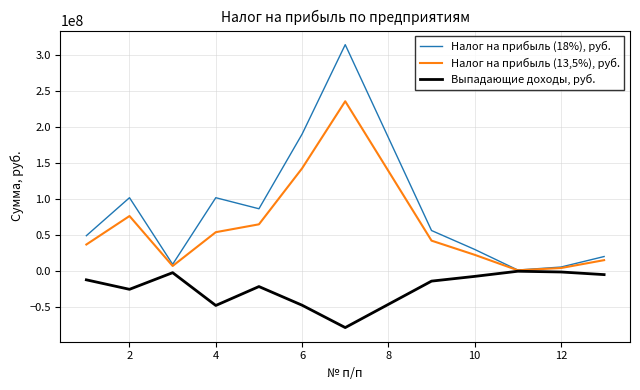

How many values in the Налог на прибыль (13,5%), руб. series are below 42223097?

6